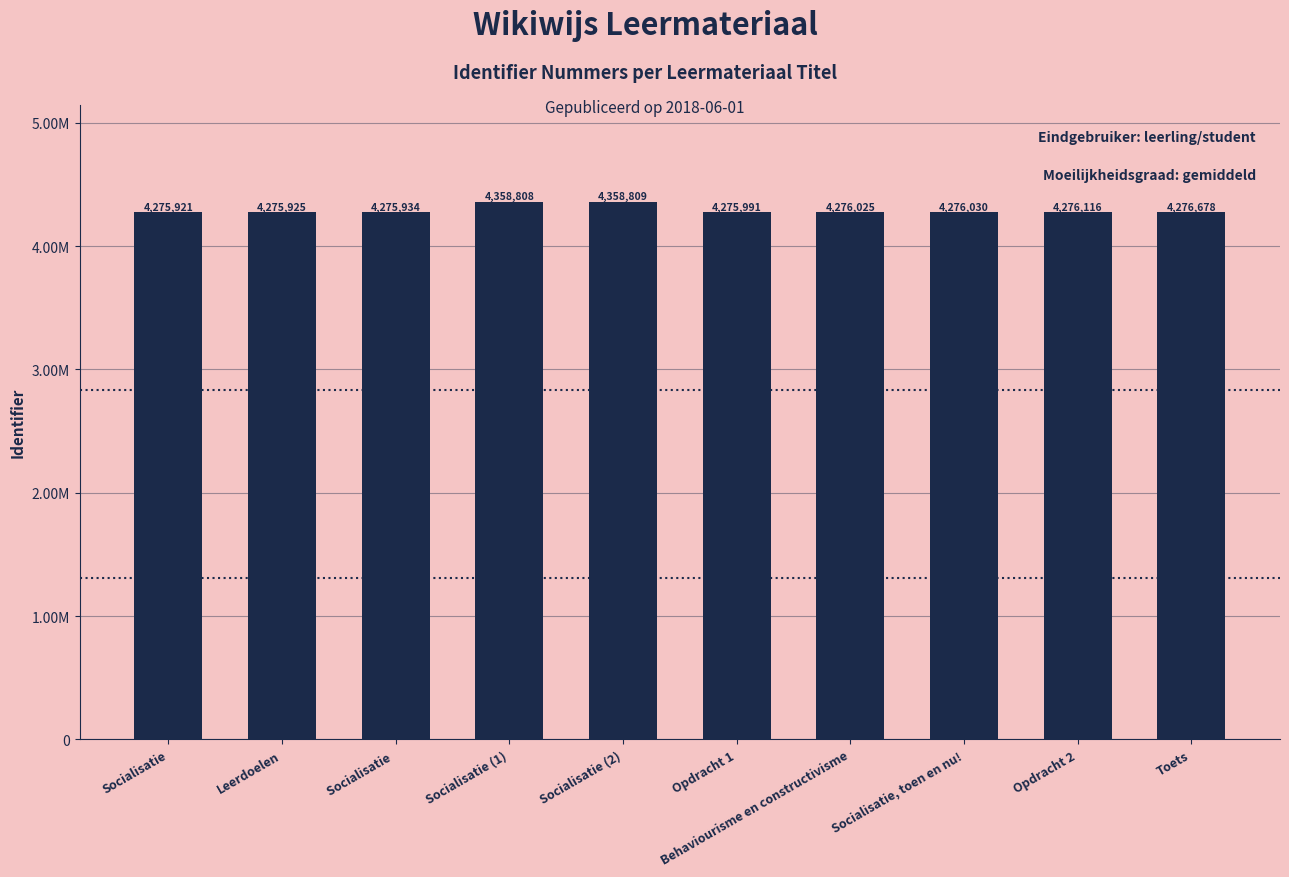

Where does the data first go above 4276030?

Socialisatie (1)